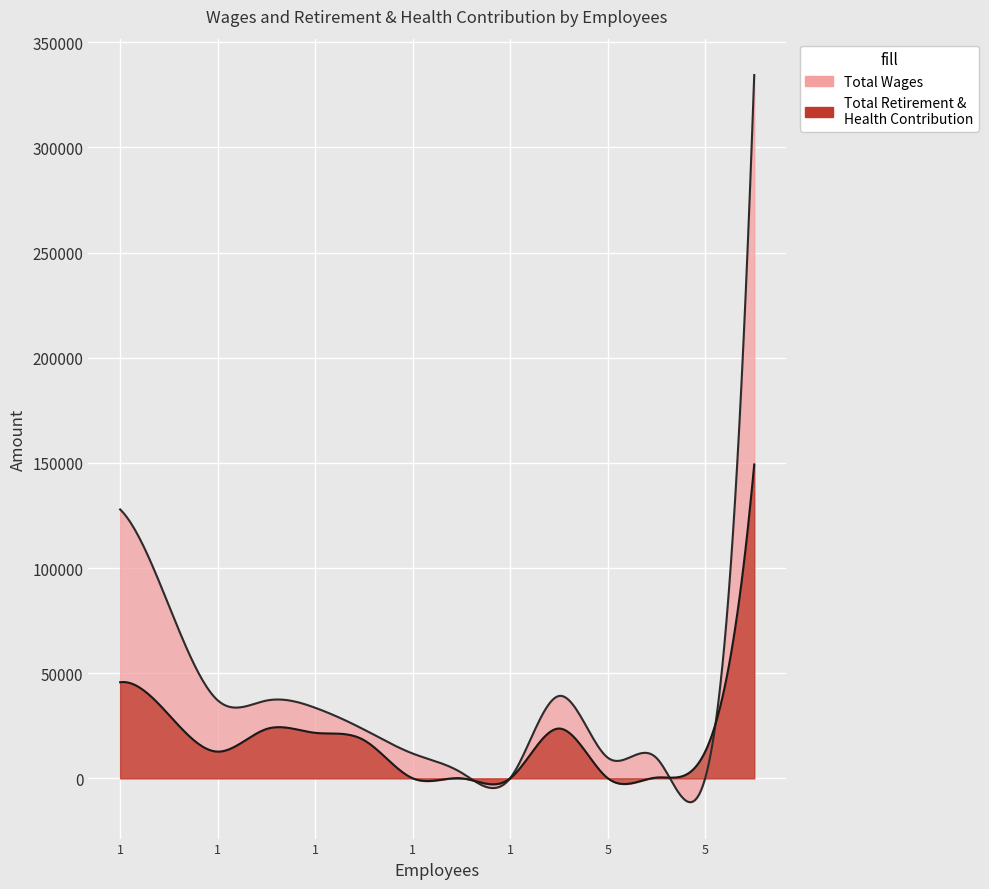

How many lines are shown in the chart?

2